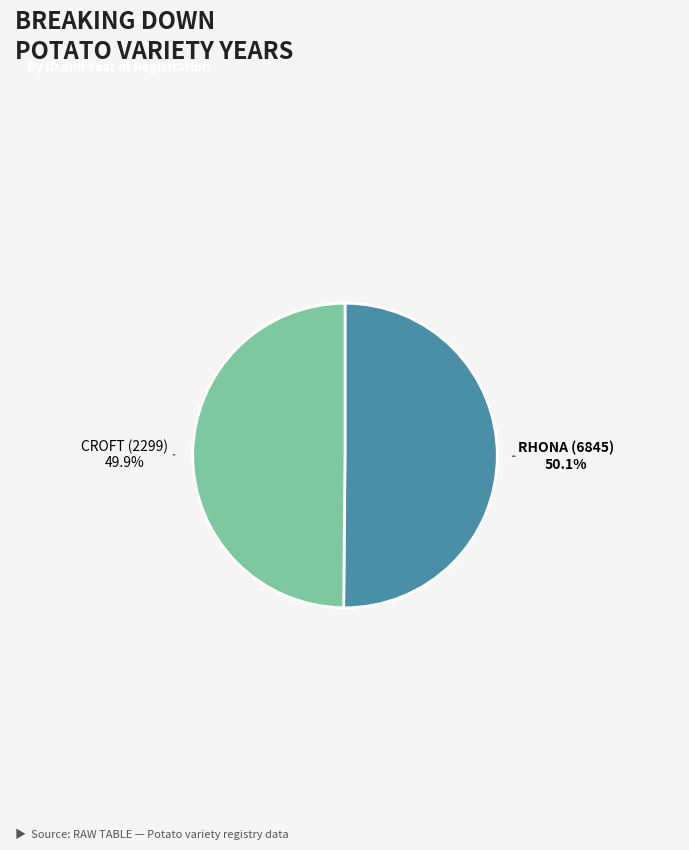

What is the ratio of the value at RHONA (6845) to the value at CROFT (2299)?

1.0